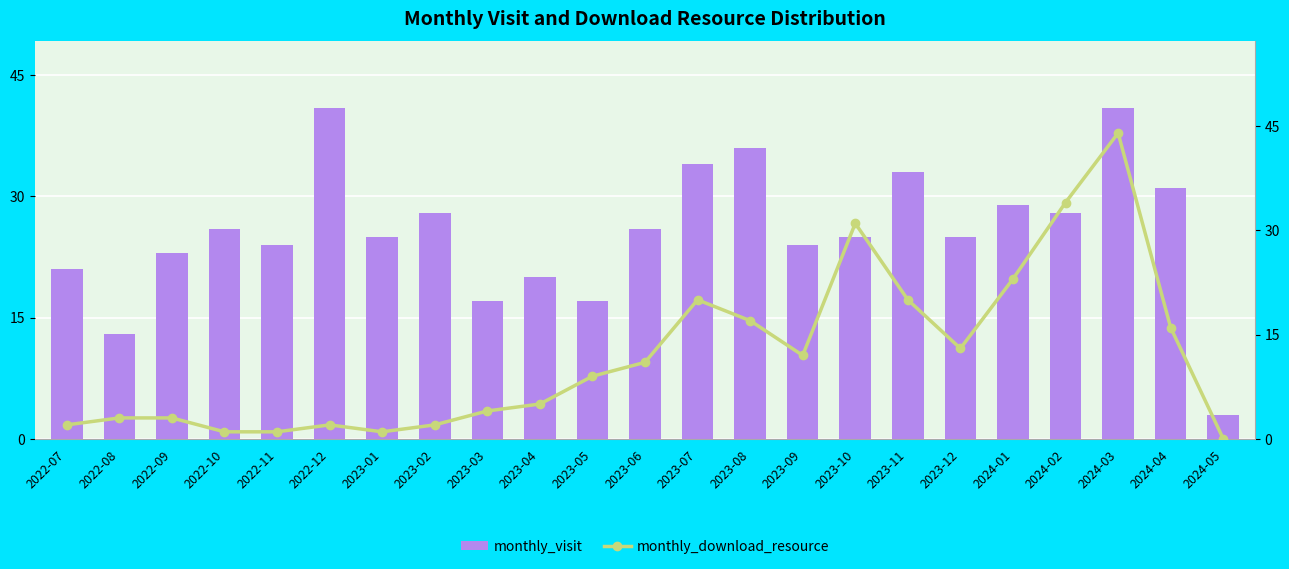

What is the spread (max minus min) of values at 2023-10?

6